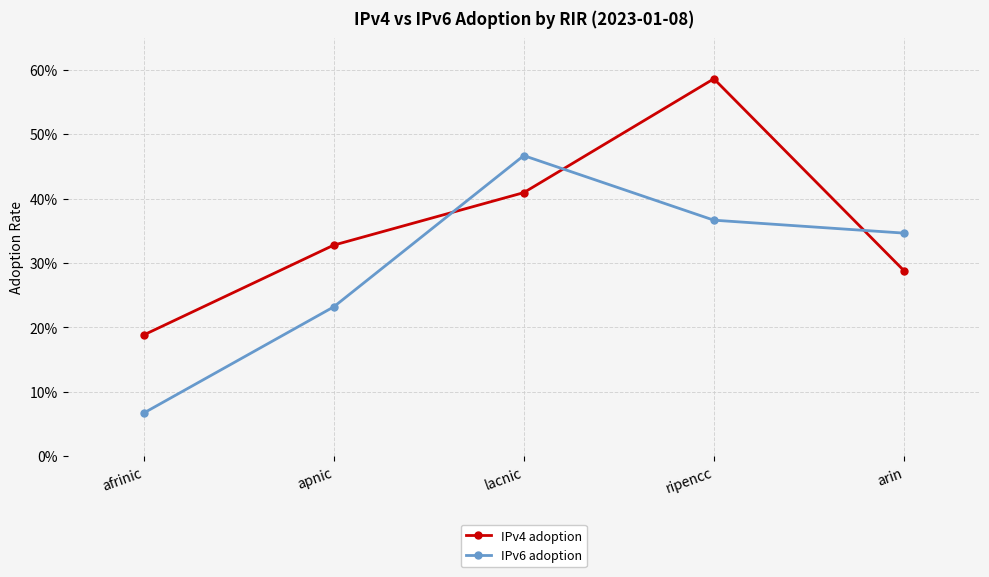

What is the value of the IPv6 adoption point at the 4th from the left?

0.4